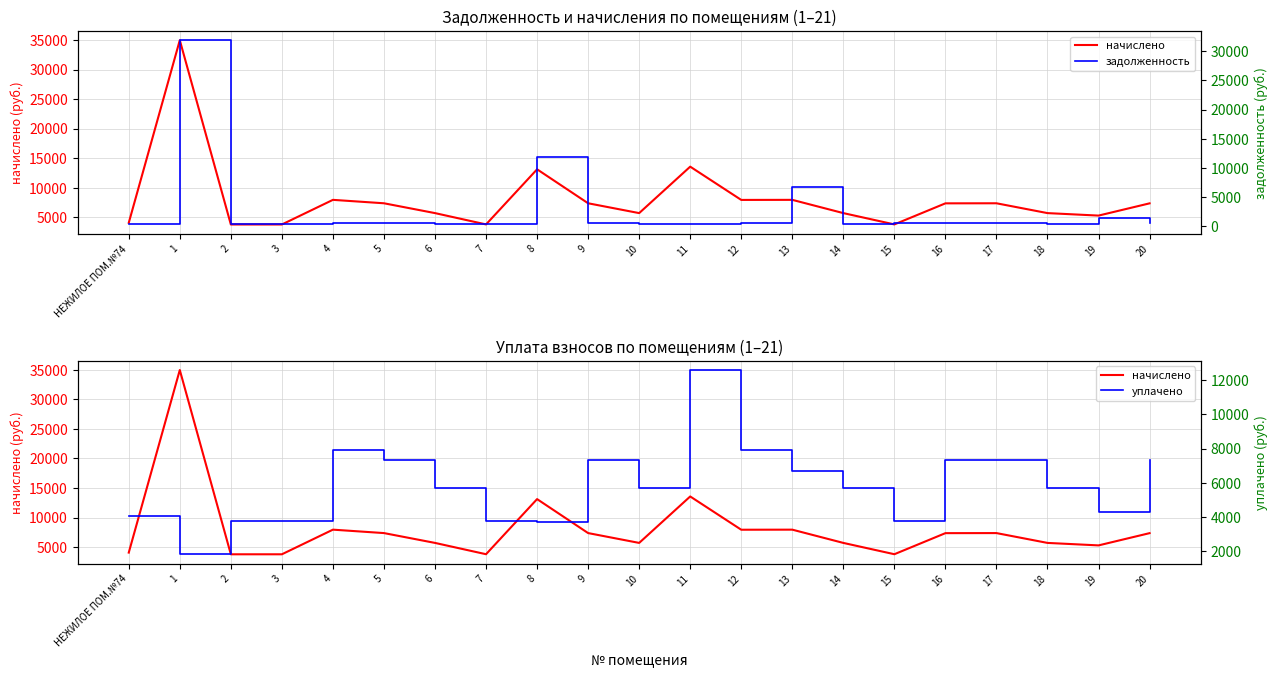

Between 2 and 11, which is larger?

11